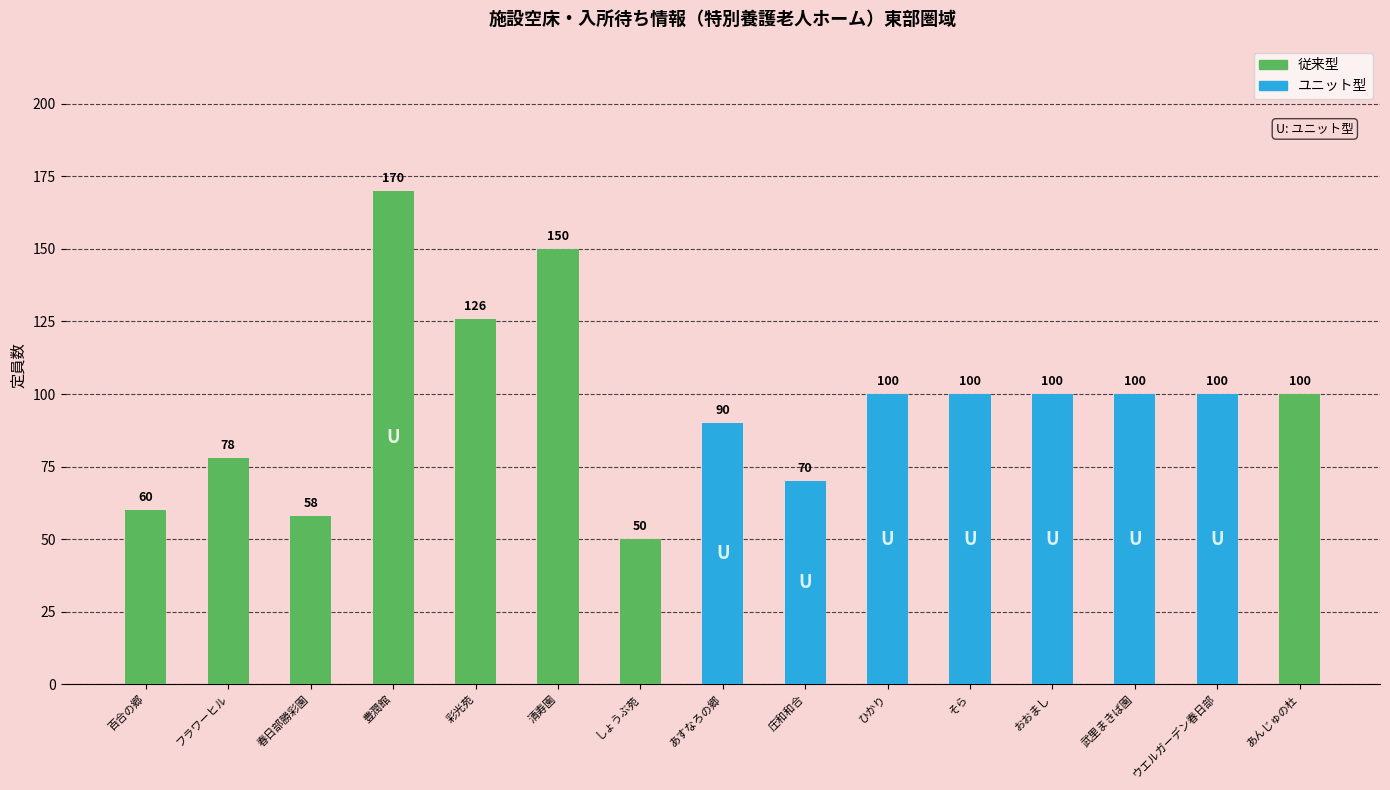

Which label corresponds to the smallest value in the chart?

しょうぶ苑